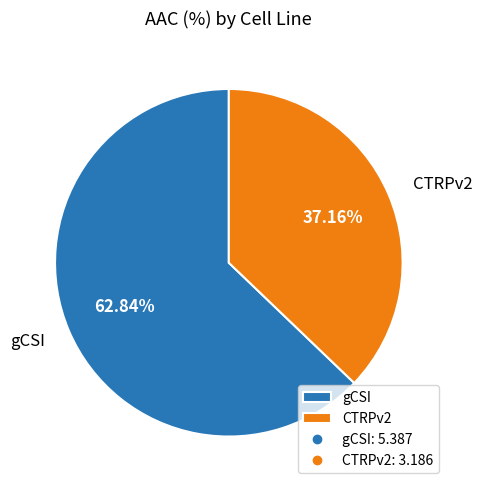

What is the ratio of the value at gCSI to the value at CTRPv2?

1.7